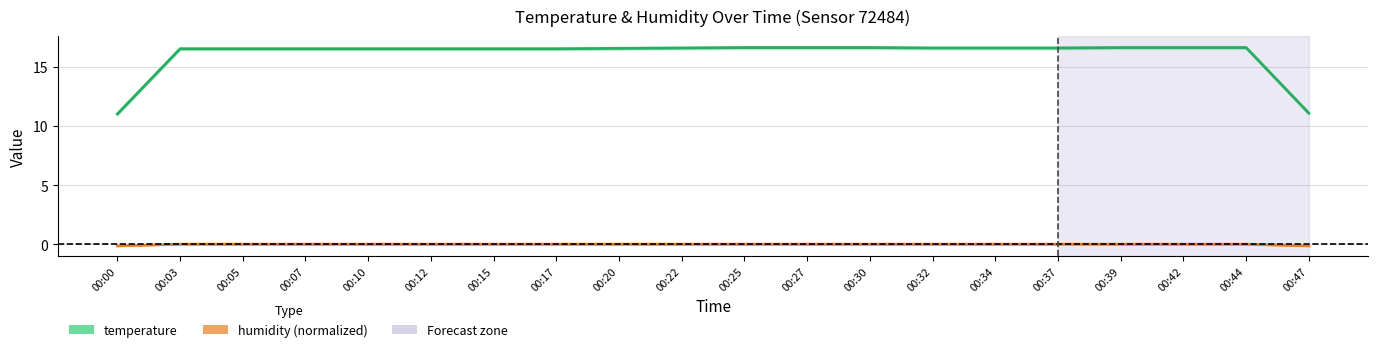

At which category does the chart reach its minimum across all series?

00:47